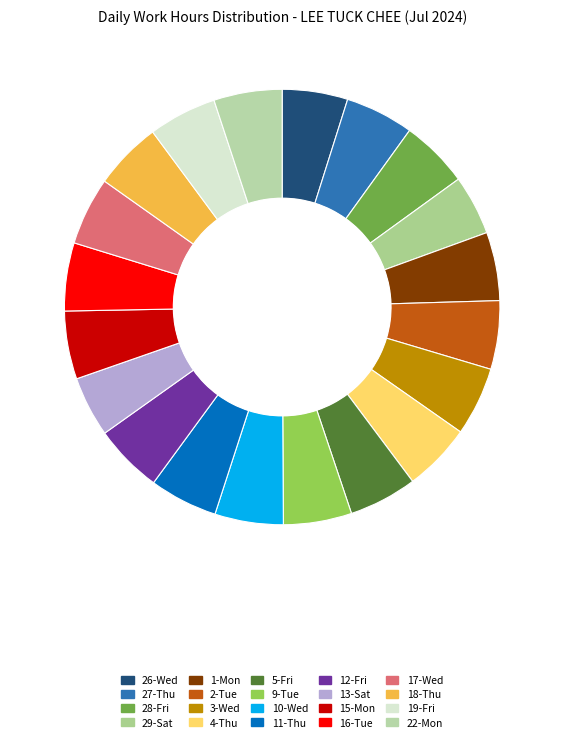

How many segments does this pie chart have?

20